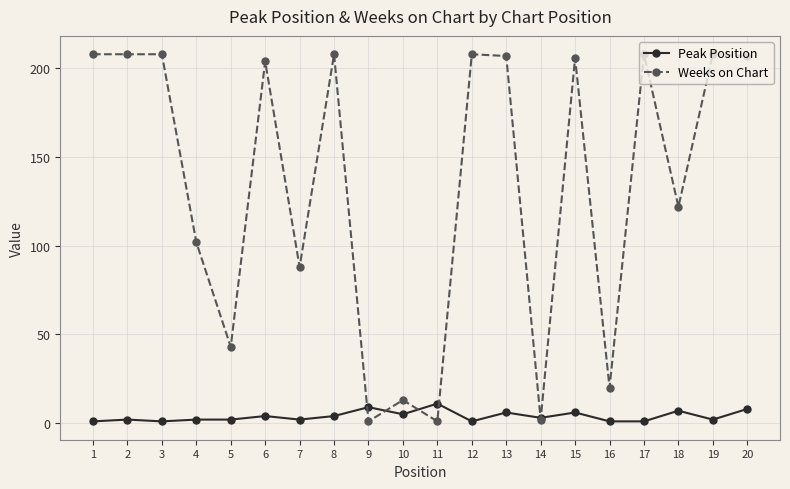

List the series in order of their peak value, lowest first.

Peak Position, Weeks on Chart